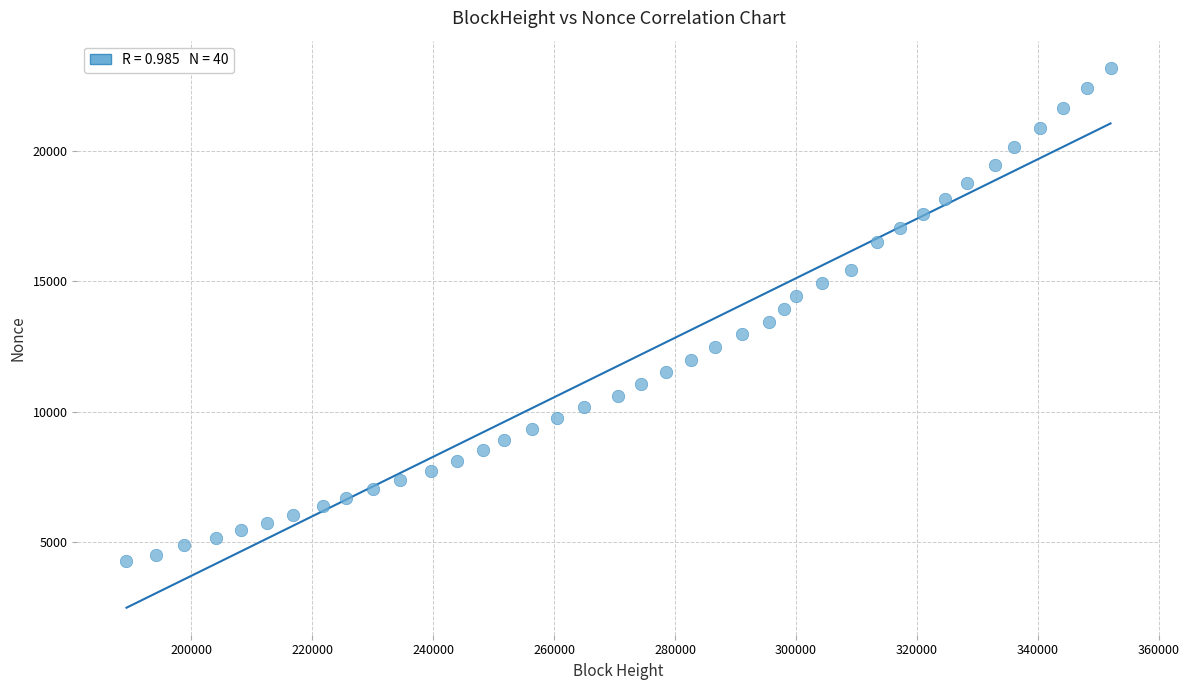

What is the range of X values (max minus min)?

162726